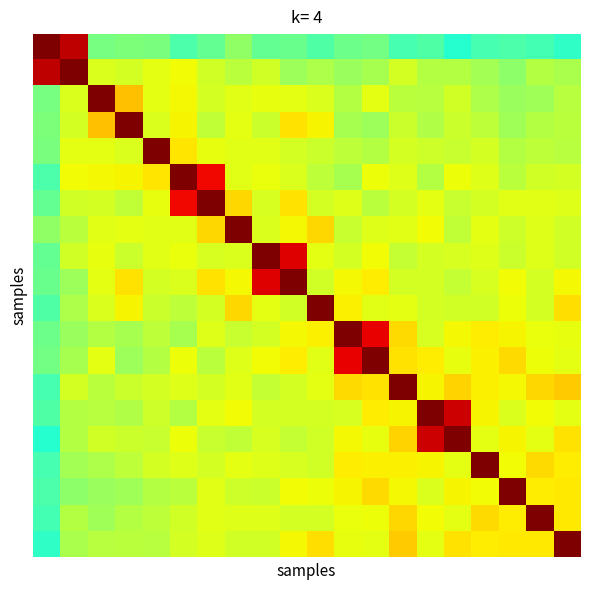

Count the number of data series in this chart.

20